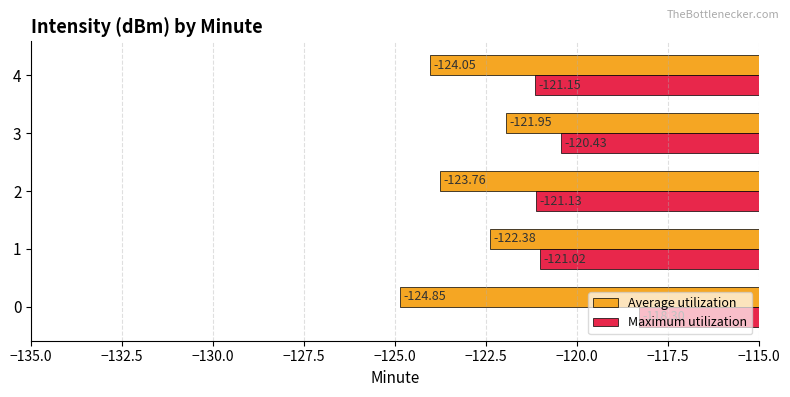

List the series in order of their peak value, highest first.

Maximum utilization, Average utilization